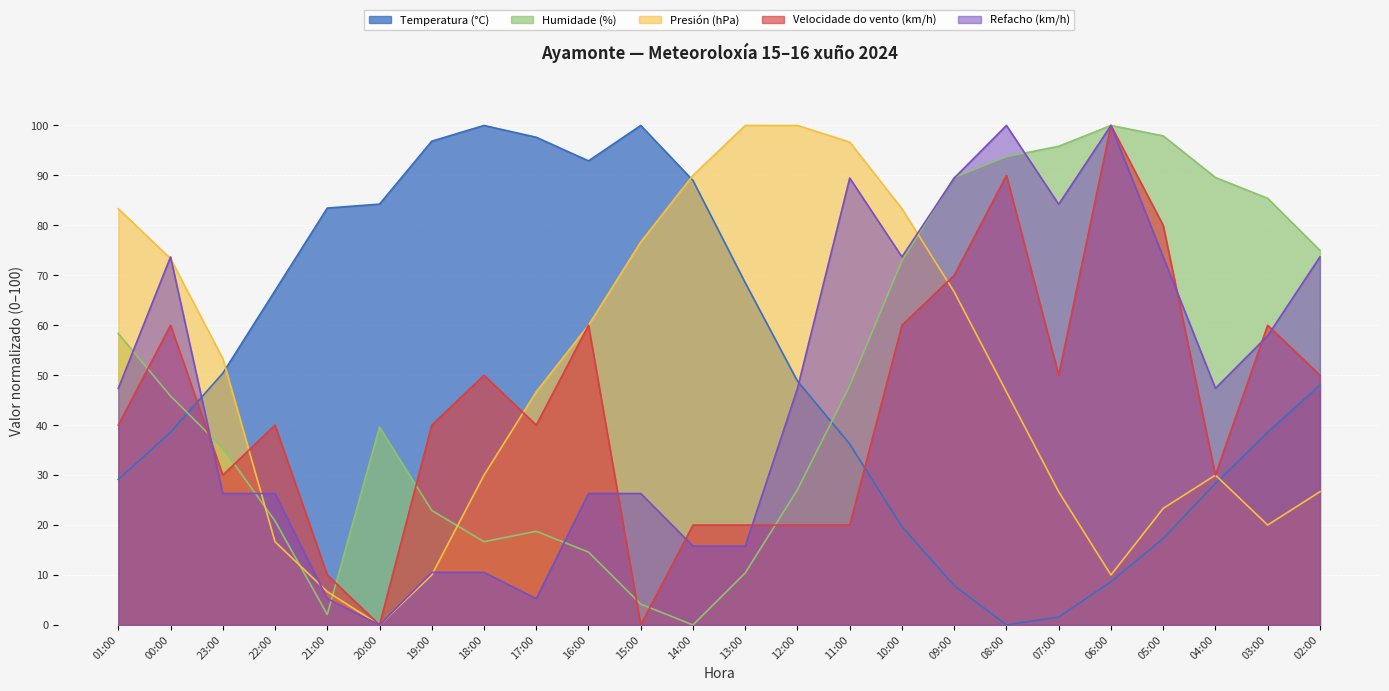

Does the chart display data point markers on the line(s)?

No